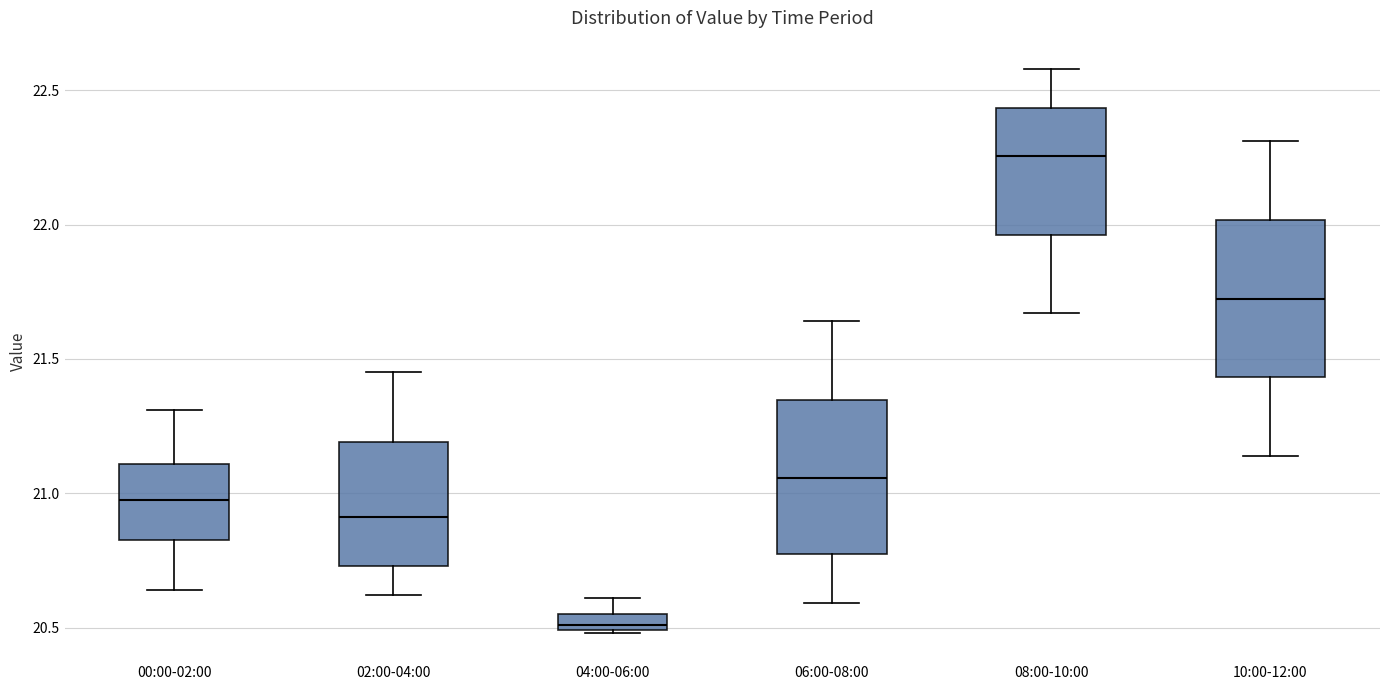

Which box's median line is the lowest?

04:00-06:00